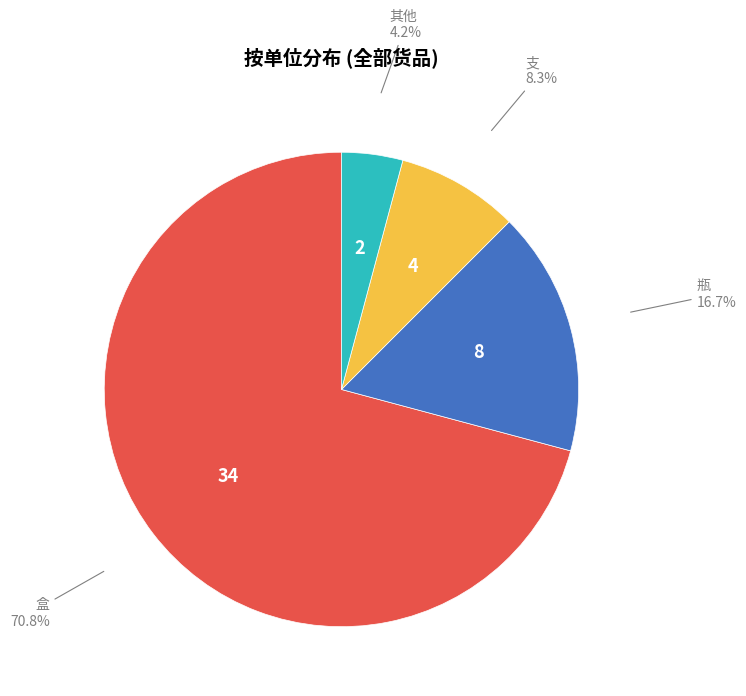

Which has a higher value, 盒 or 其他?

盒